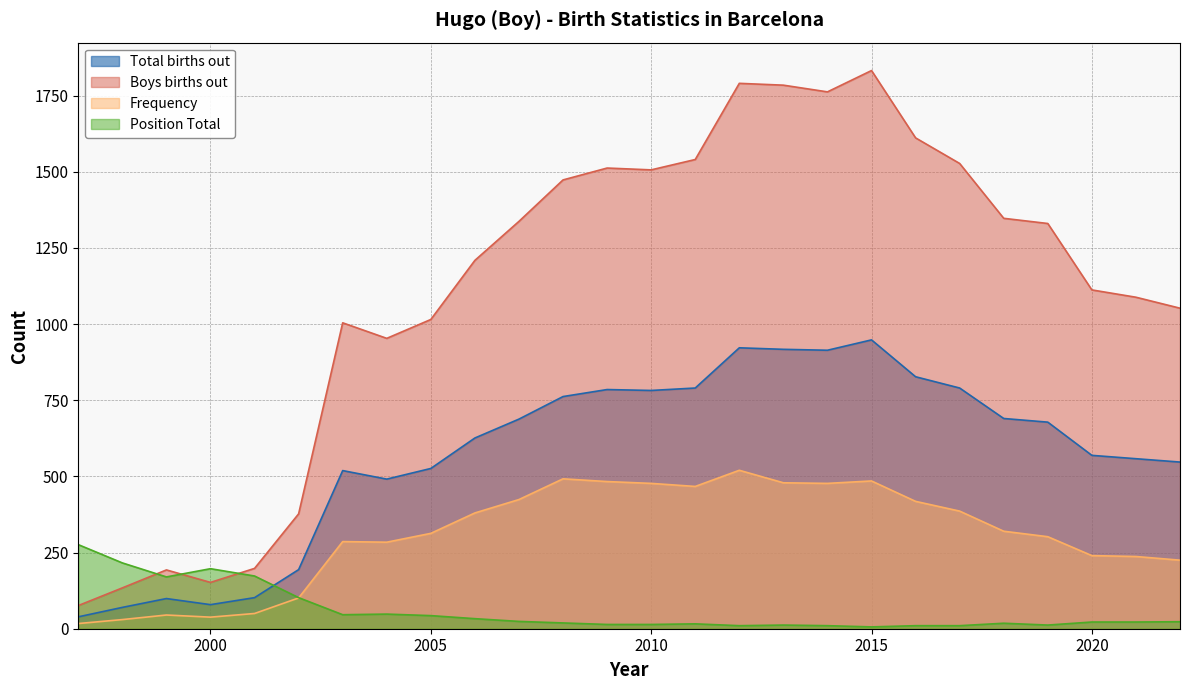

Rank the series by their maximum value, from highest to lowest.

Boys births out, Total births out, Frequency, Position Total